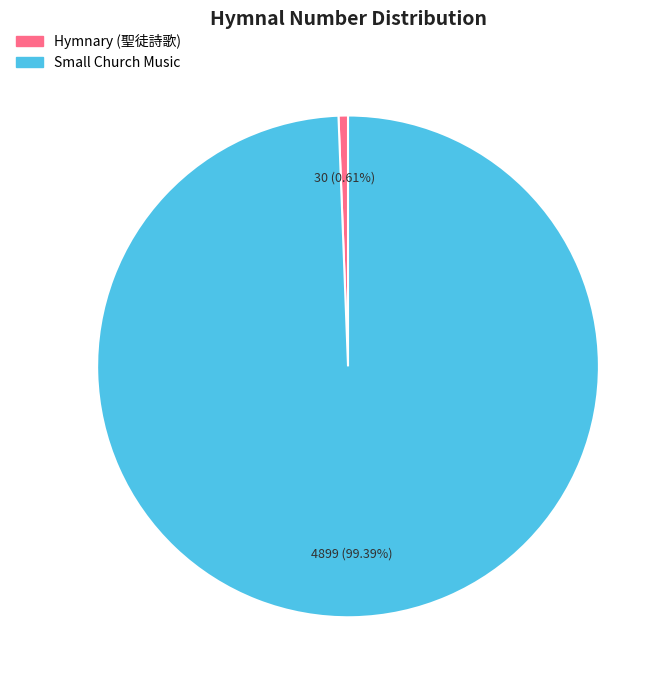

Is there a majority slice in this chart?

Yes